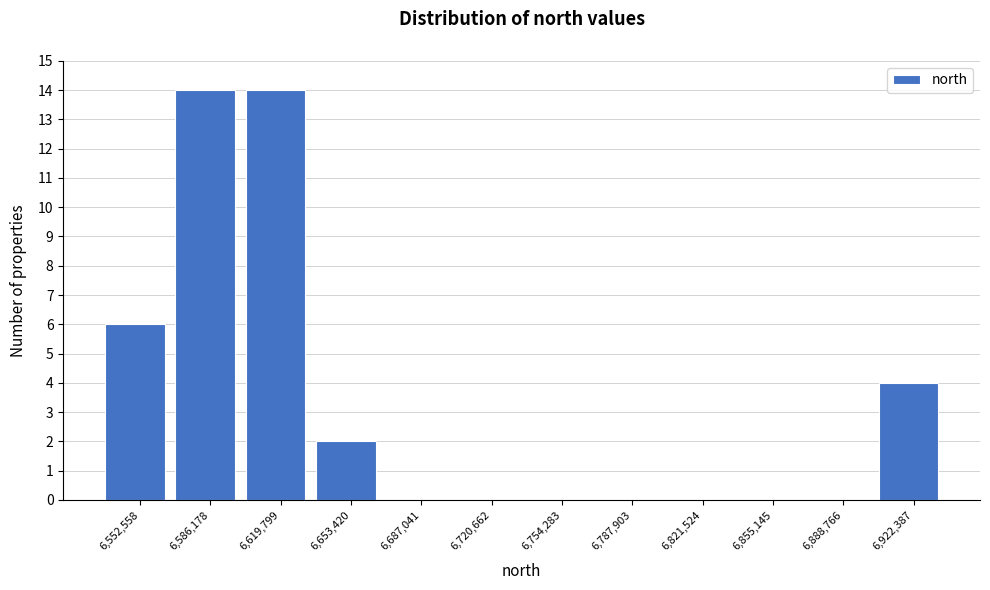

Reading left to right, list all the values displayed in this chart.

6,552,558=6	6,586,178=14	6,619,799=14	6,653,420=2	6,687,041=0	6,720,662=0	6,754,283=0	6,787,903=0	6,821,524=0	6,855,145=0	6,888,766=0	6,922,387=4